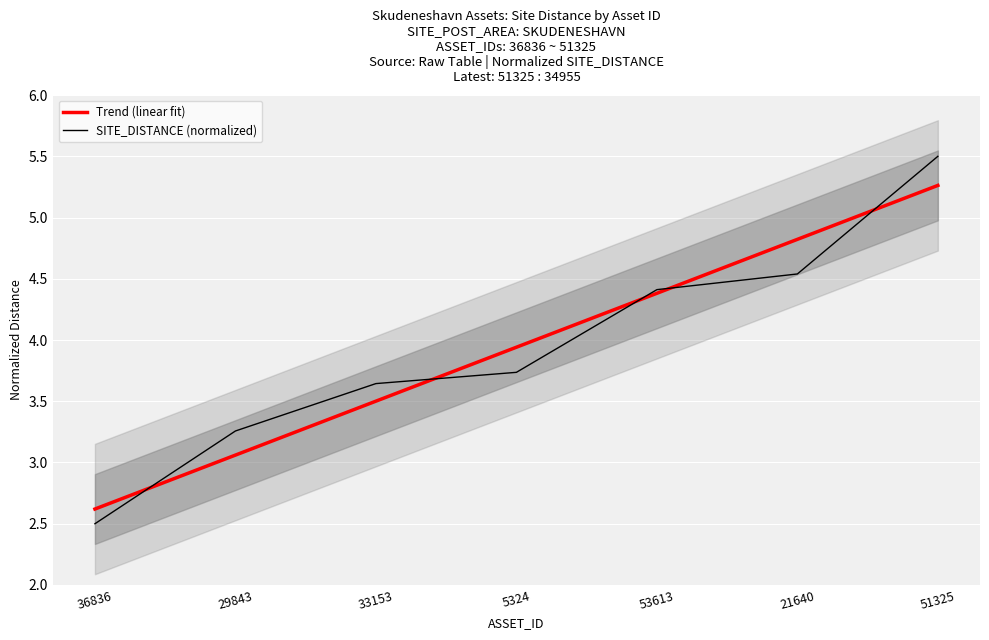

What is the average value of the Trend (linear fit) series?

3.9